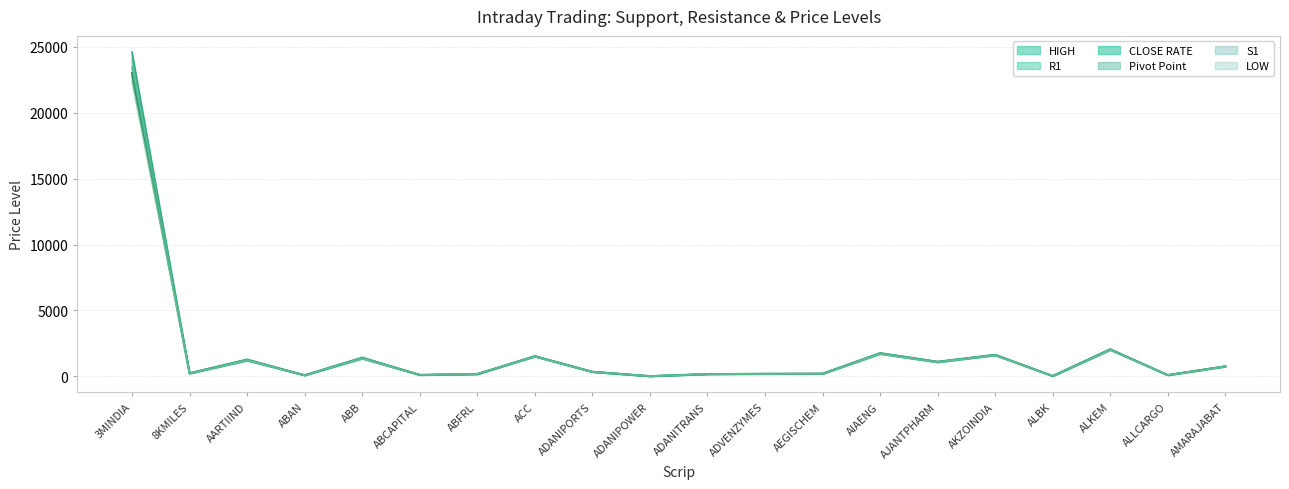

What is the value of the S1 point at the 8th from the left?

1503.7